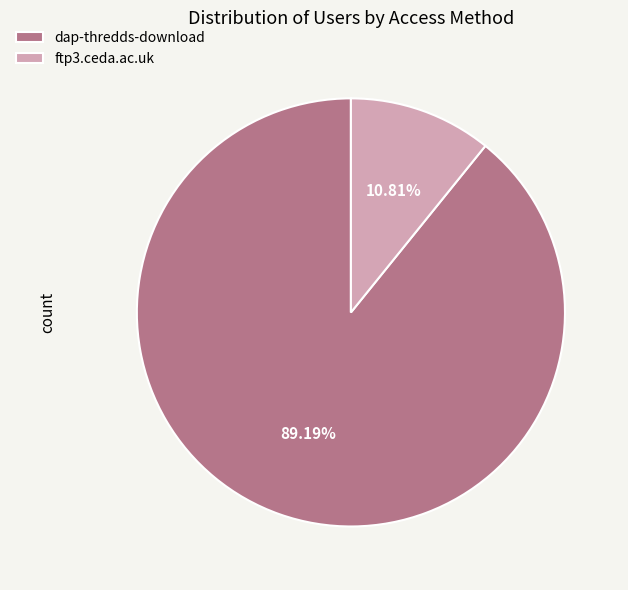

To the nearest percent, what is the average slice percentage?

50%